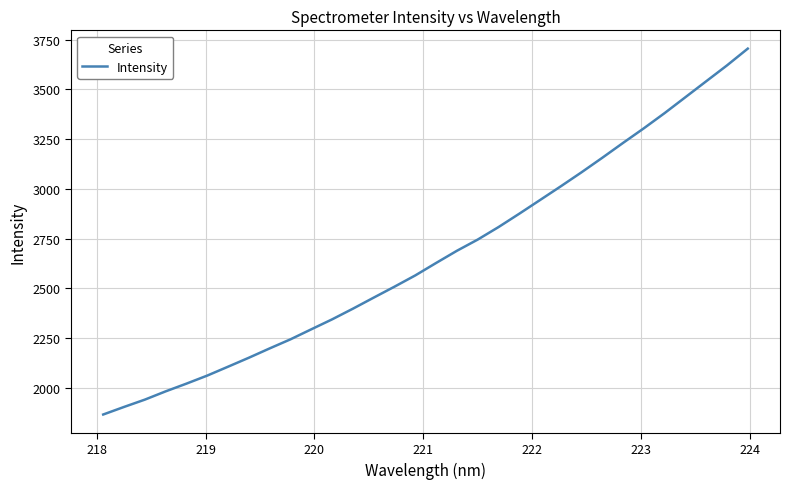

What is the difference between the second highest and minimum values?

1755.4